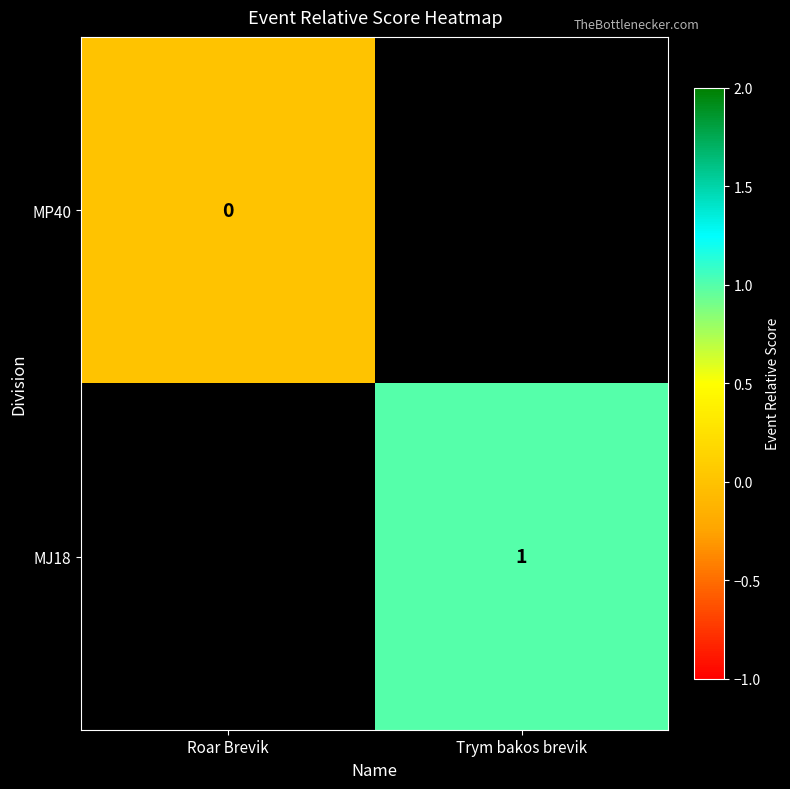

Which label corresponds to the smallest value in the chart?

Roar Brevik